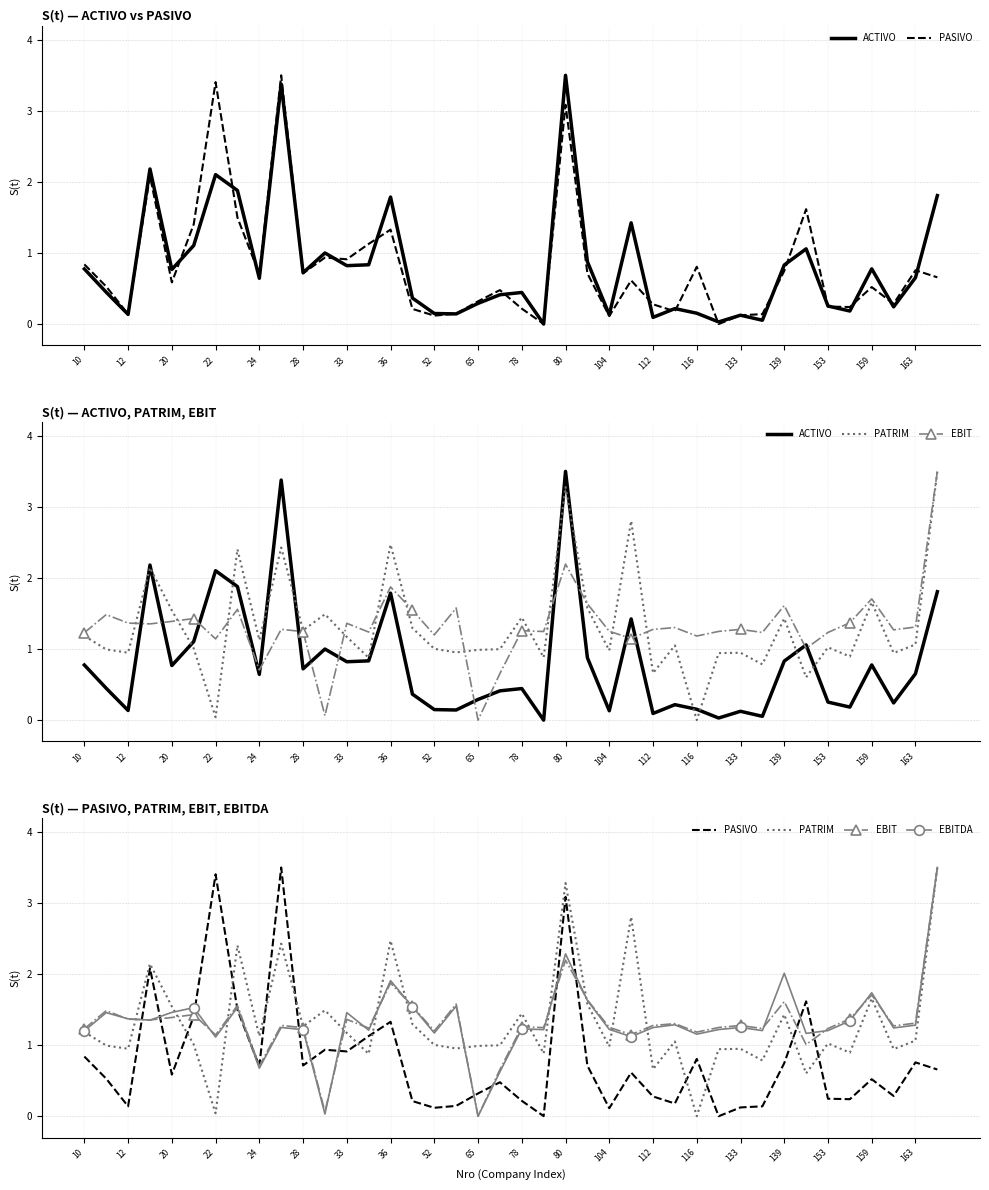

What is the label of the 26th point from the left?

25